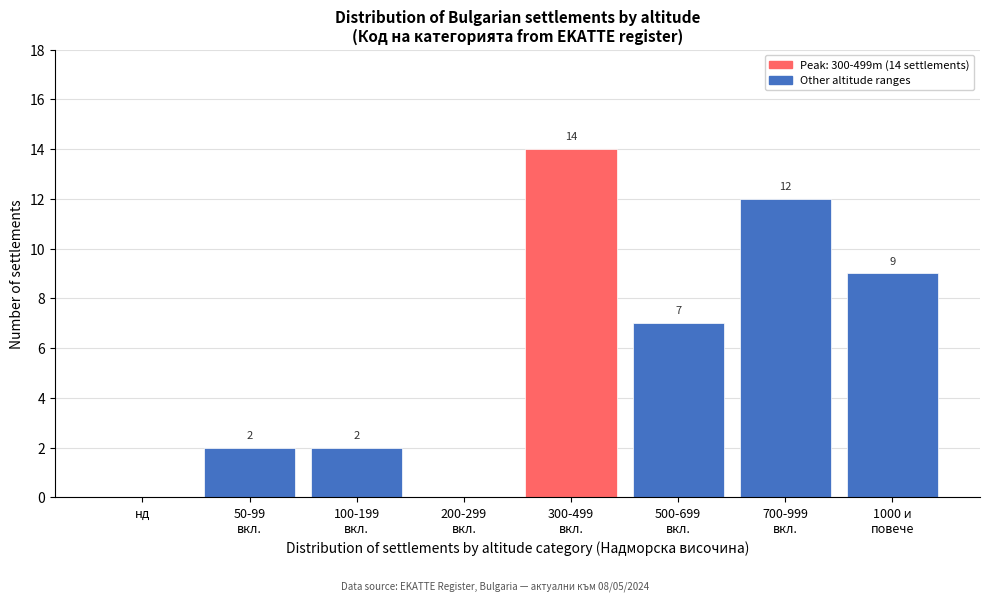

What is the maximum value shown in the chart?

14